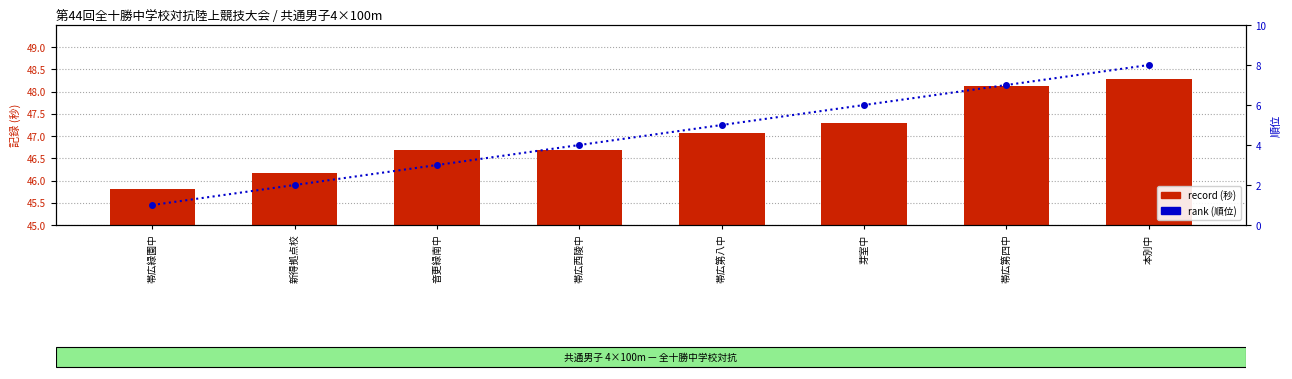

Which series has the widest spread of values?

rank